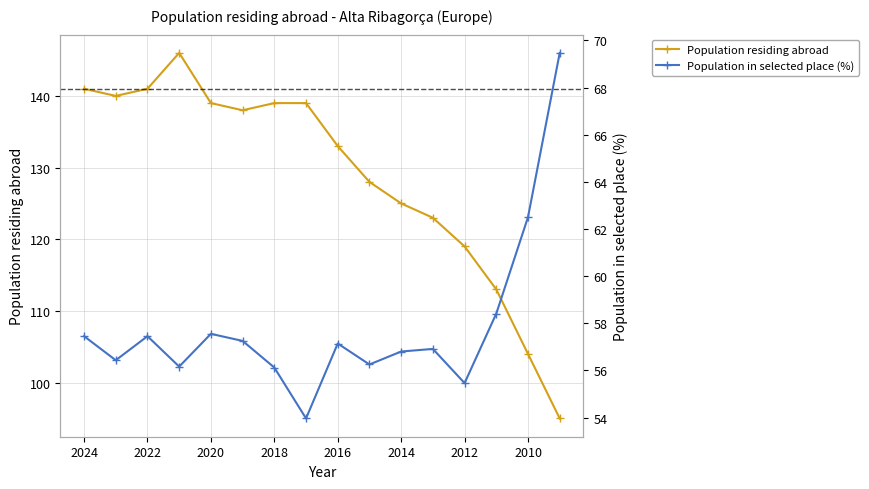

Count the number of data series in this chart.

2